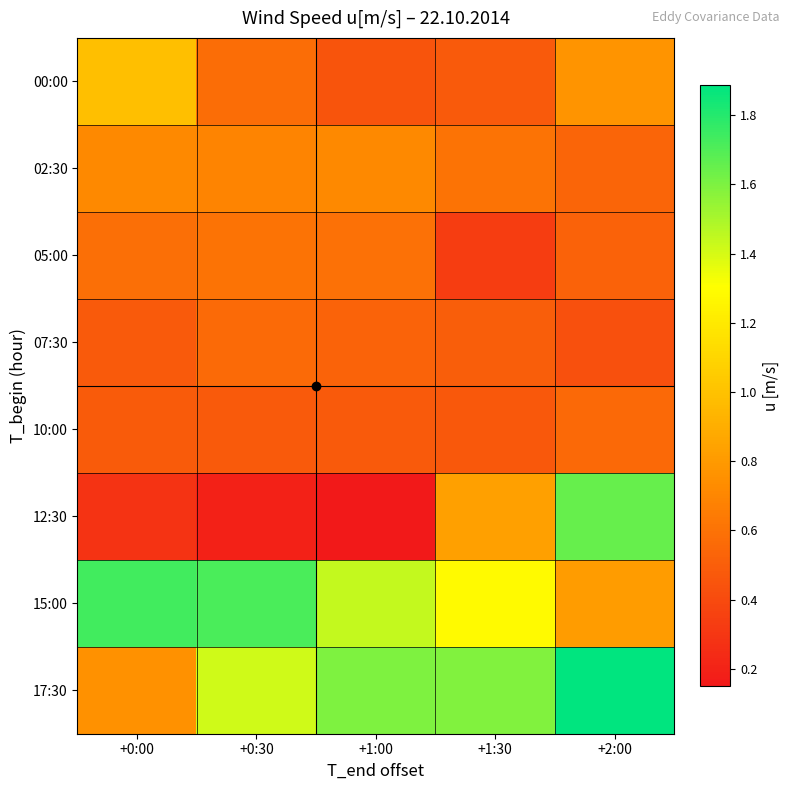

At +0:00, list the series in order from smallest to largest.

12:30, 07:30, 10:00, 05:00, 02:30, 17:30, 00:00, 15:00